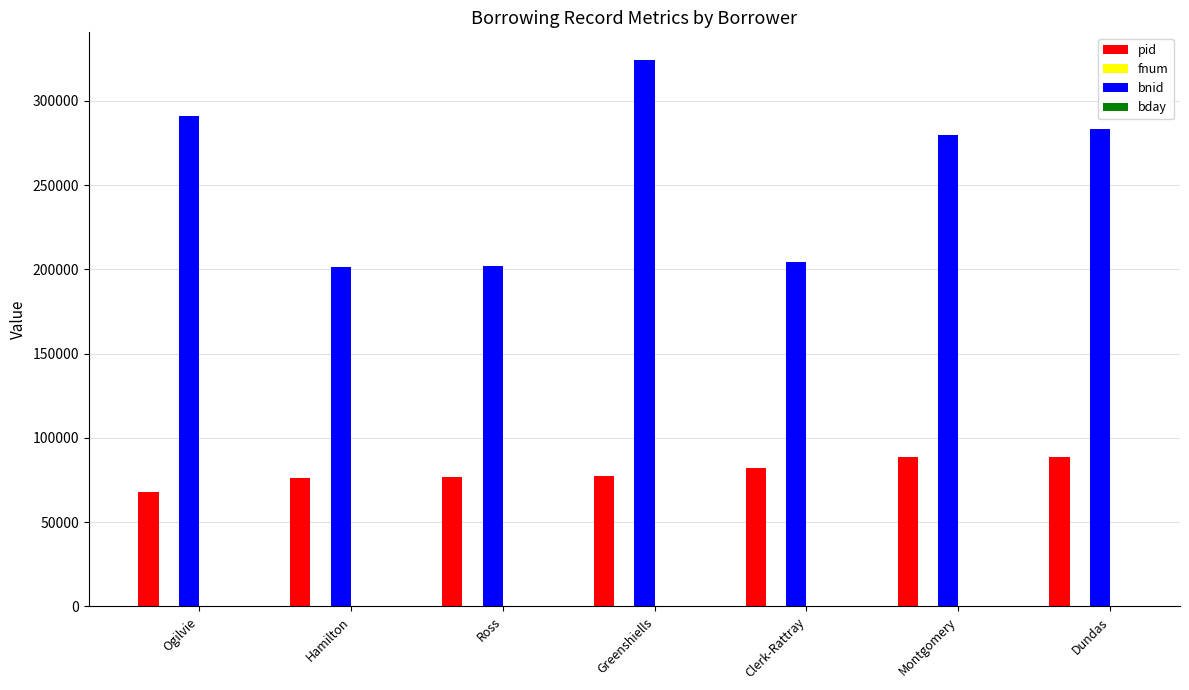

Is the value of pid at Hamilton greater than the value of bnid at Hamilton?

No